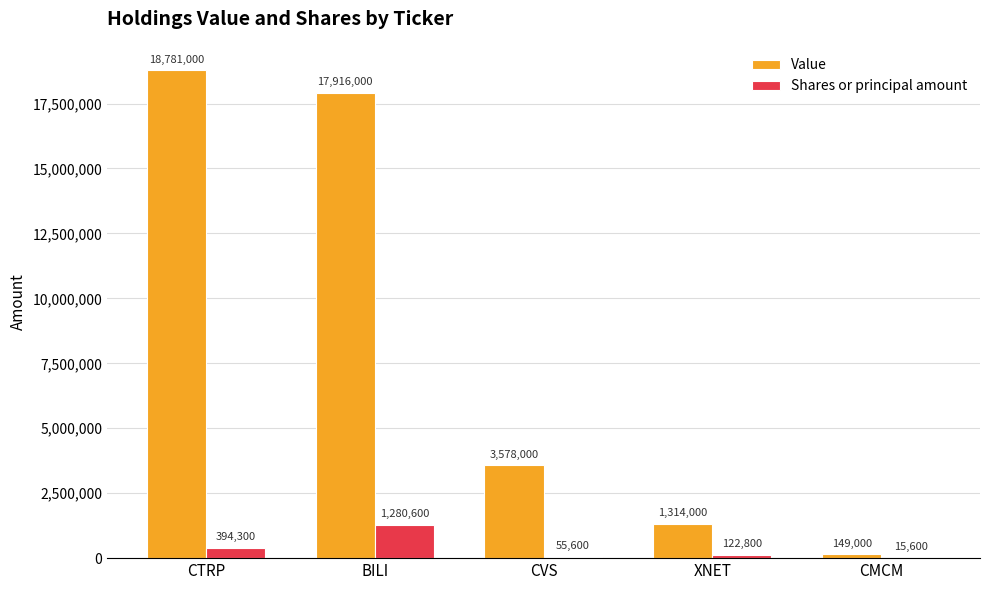

What is the spread (max minus min) of values at XNET?

1191200